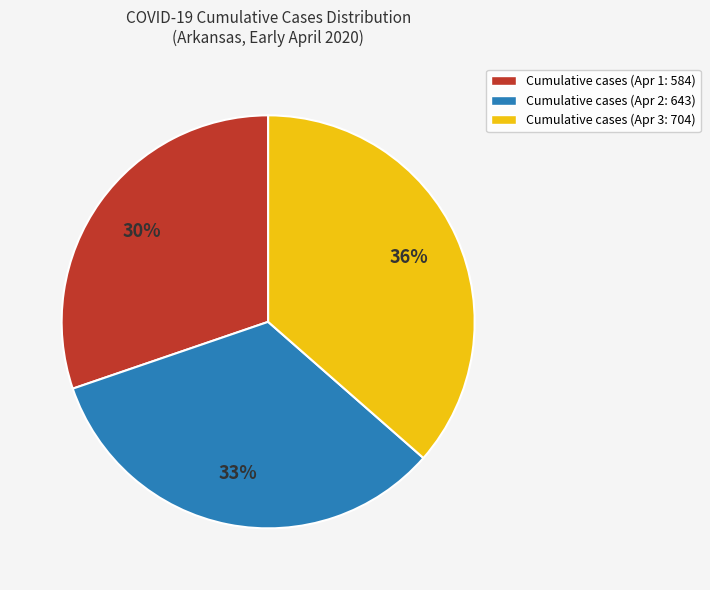

Is the sum of Cumulative cases (Apr 1: 584) and Cumulative cases (Apr 2: 643) greater than half?

Yes